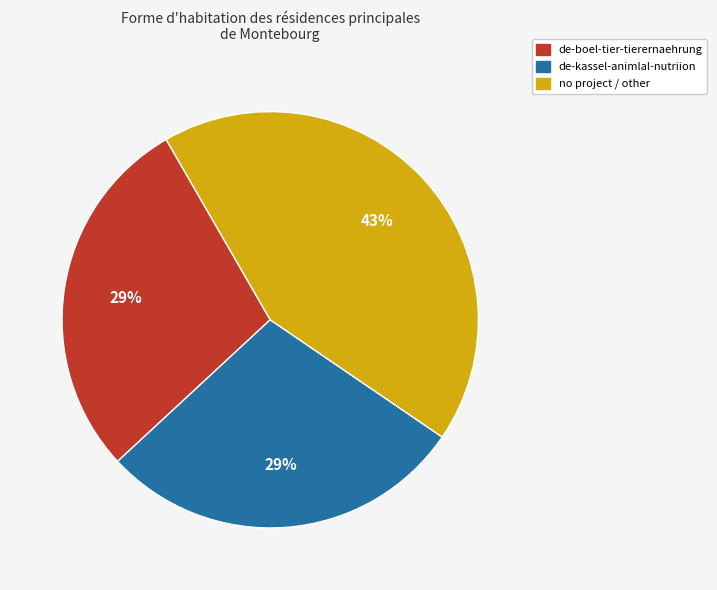

How many segments does this pie chart have?

3